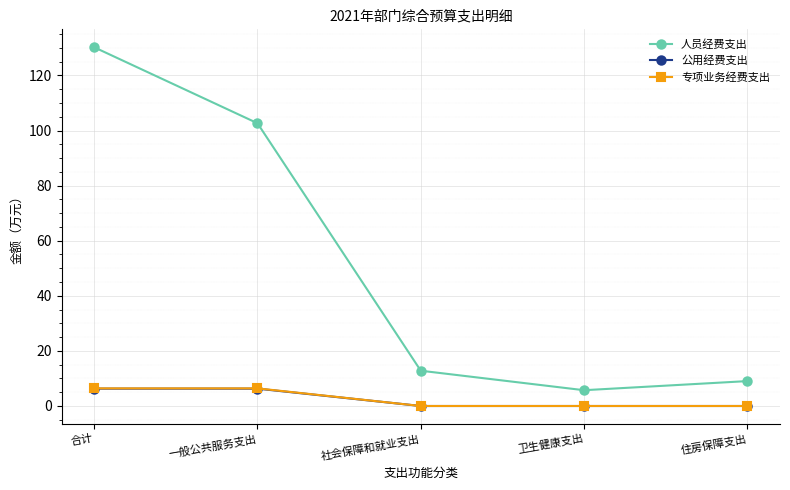

List the labels in order of 人员经费支出 value, smallest first.

卫生健康支出, 住房保障支出, 社会保障和就业支出, 一般公共服务支出, 合计